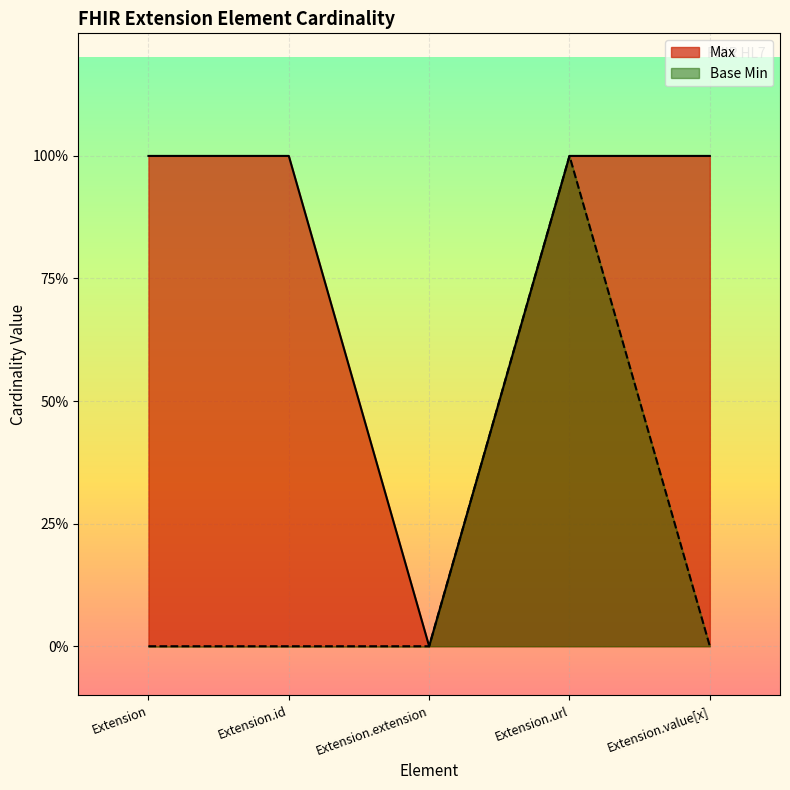

Is the value of Max at Extension greater than the value of Base Min at Extension.id?

Yes